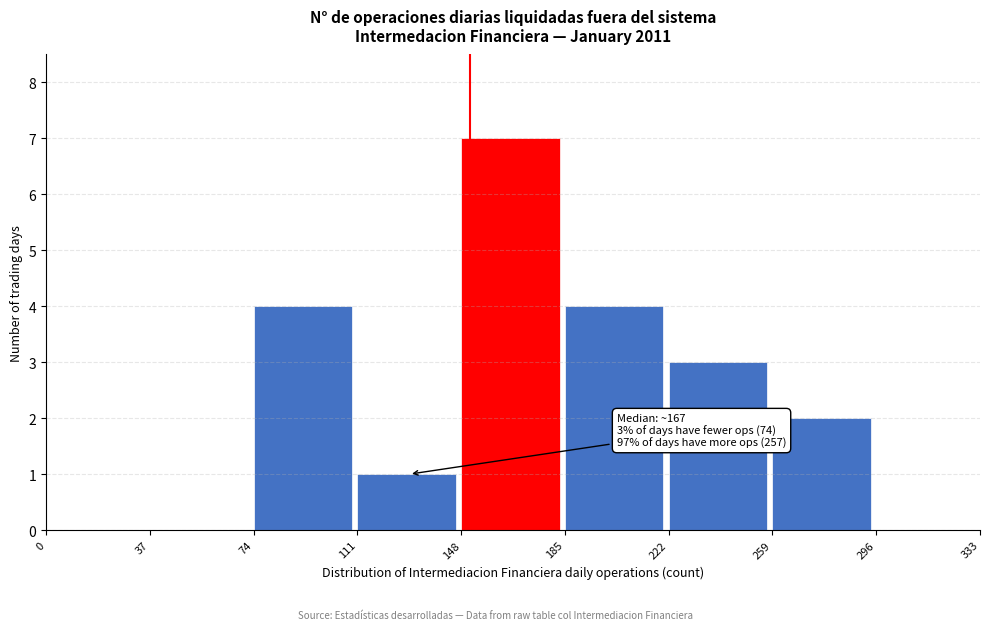

Over which range of the x-axis is the bar tallest?

148 to 185